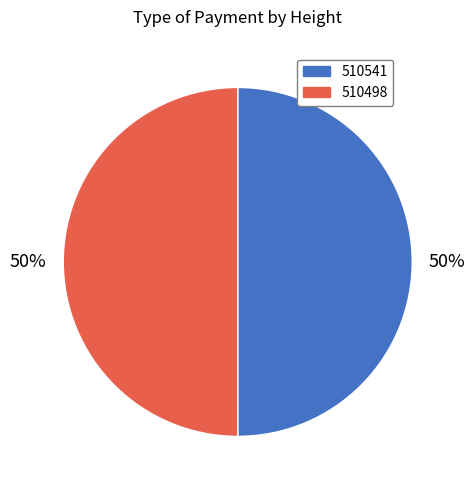

To the nearest percent, what portion does 510498 represent?

50%